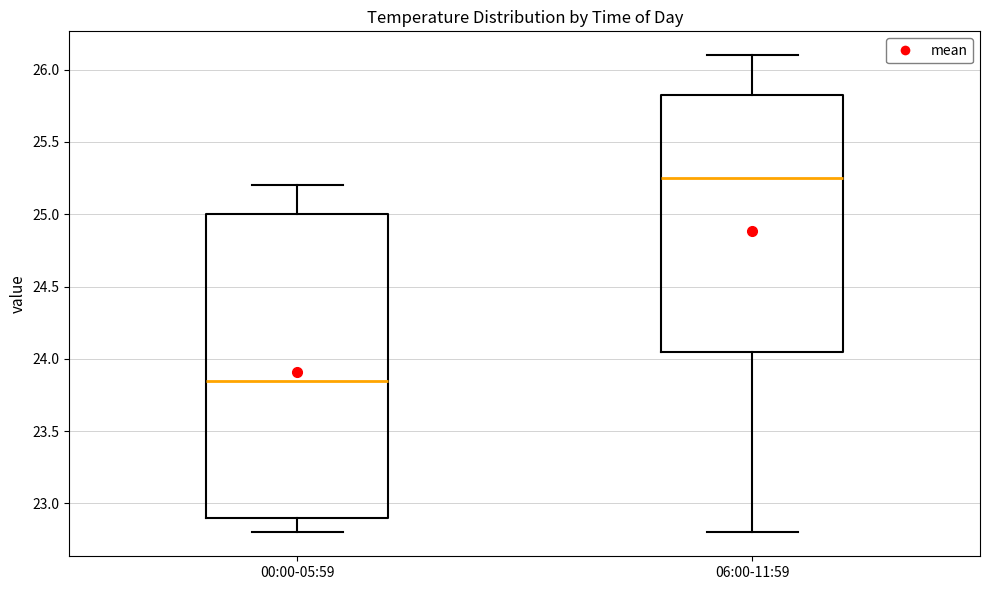

Reading left to right, read every box against the y-axis: the position of its median line, the range the box covers, and the ends of its whiskers. The values are not printed on the chart, so give them approximately, as read against the axis.

00:00-05:59: median 23.85, box 22.90 to 25.00, whiskers 22.80 to 25.20
06:00-11:59: median 25.25, box 24.05 to 25.85, whiskers 22.80 to 26.10